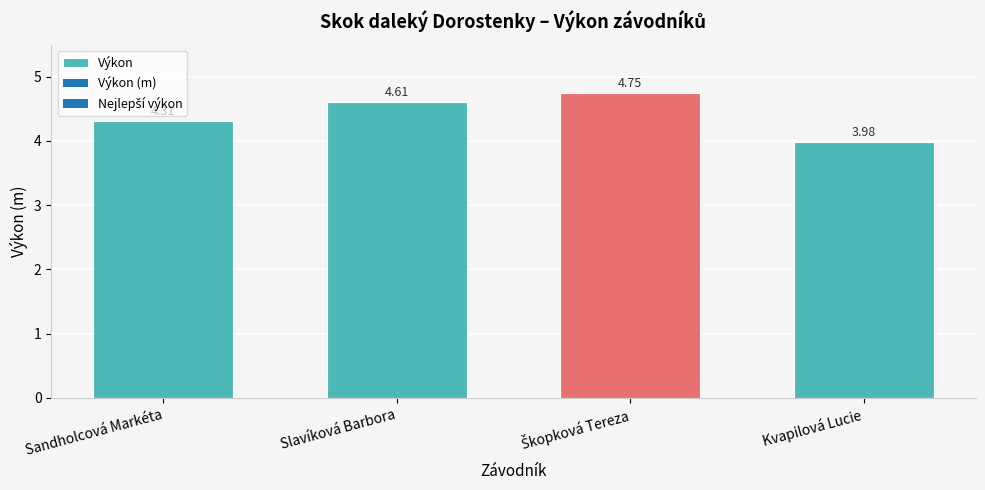

What is the average value?

4.4